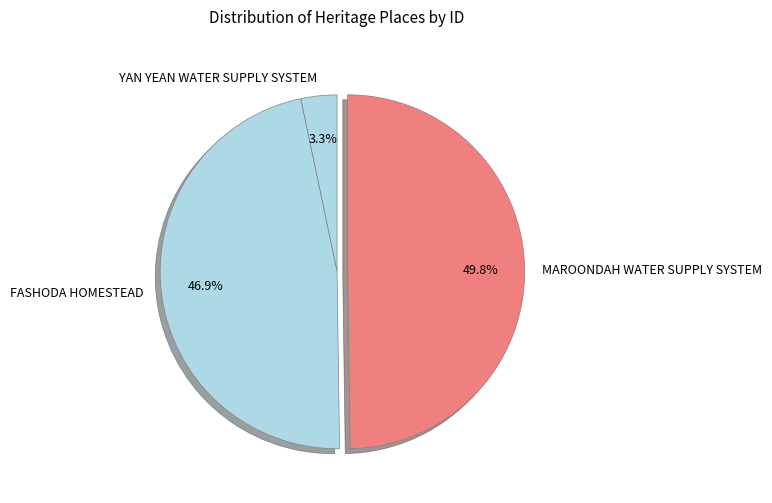

Does FASHODA HOMESTEAD account for over 50% of the chart?

No